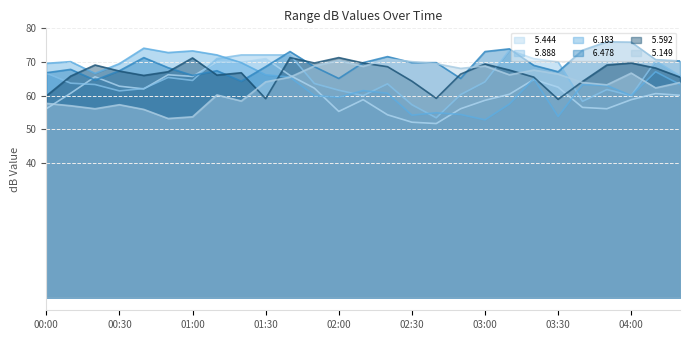

At which category is the sum across all series the highest?

01:40